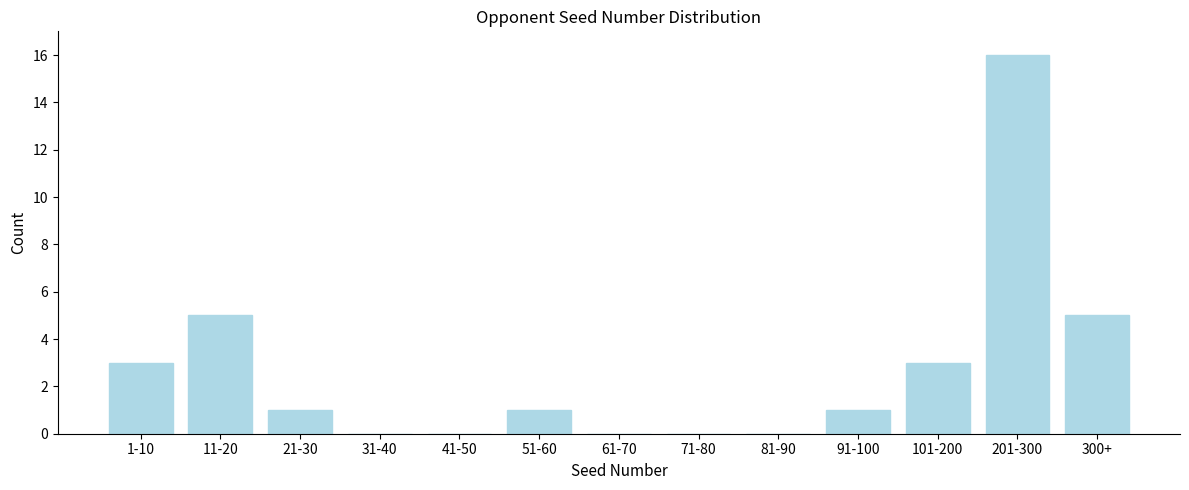

Reading right to left, what are all the values shown in this chart?

300+=5	201-300=16	101-200=3	91-100=1	81-90=0	71-80=0	61-70=0	51-60=1	41-50=0	31-40=0	21-30=1	11-20=5	1-10=3